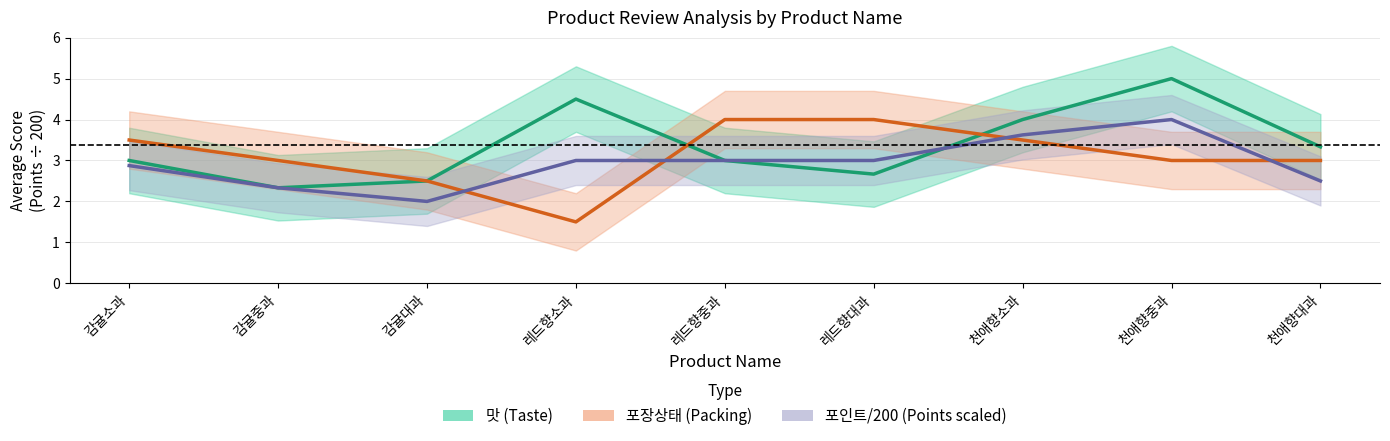

How many lines are shown in the chart?

3